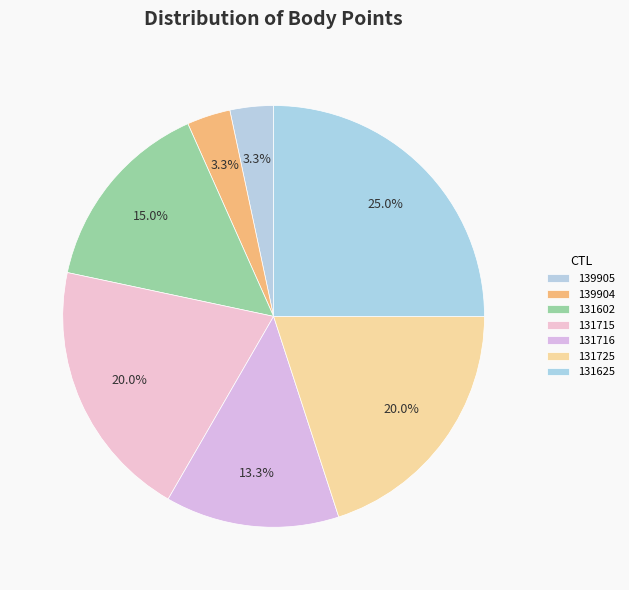

Between 131715 and 139905, which is larger?

131715